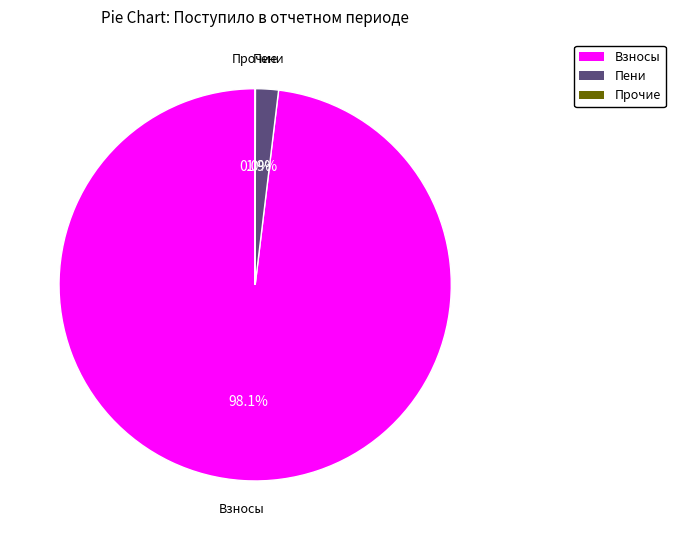

To the nearest percent, what is the average slice percentage?

33%